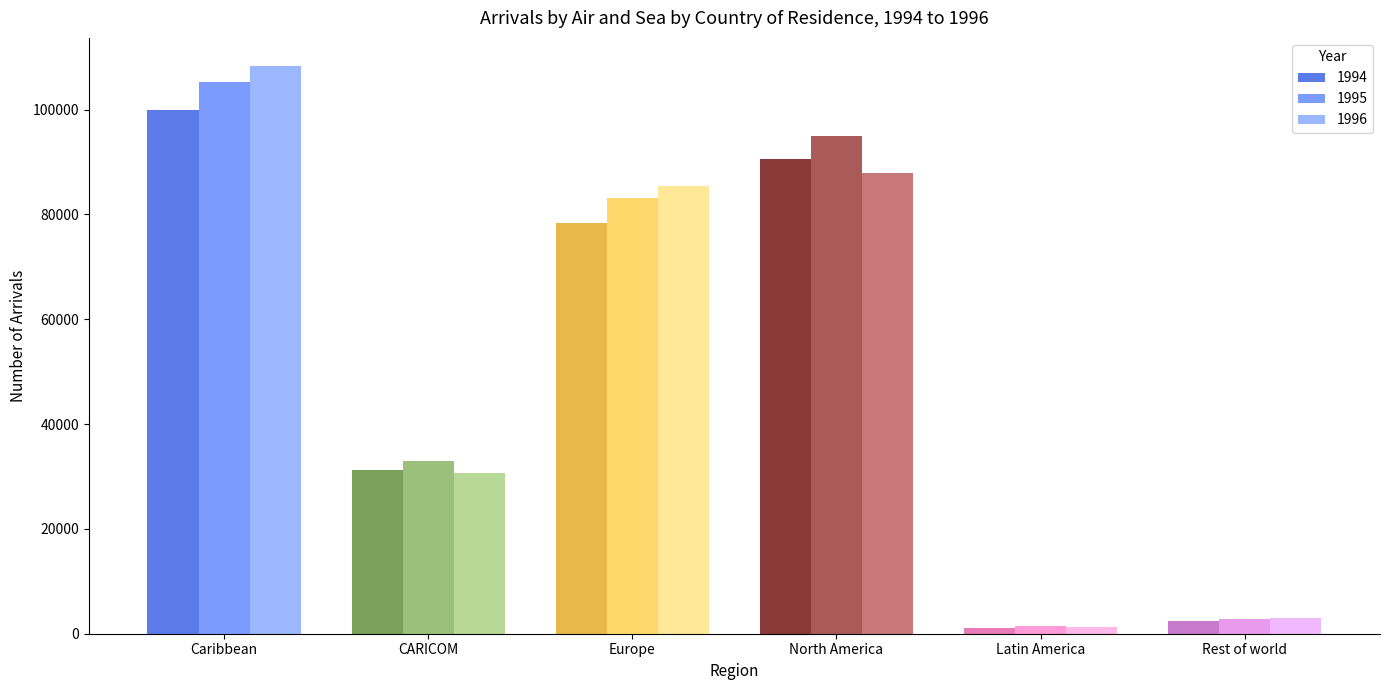

Reading left to right, list all the values displayed in this chart.

1994: 99835	31289	78304	90614	1182	2430
1995: 105192	33046	83055	94900	1388	2745
1996: 108264	30602	85498	87849	1310	3006